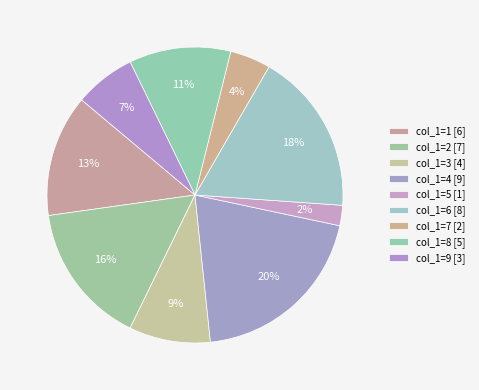

To the nearest percent, what is the difference between the largest and smallest slice percentages?

18%